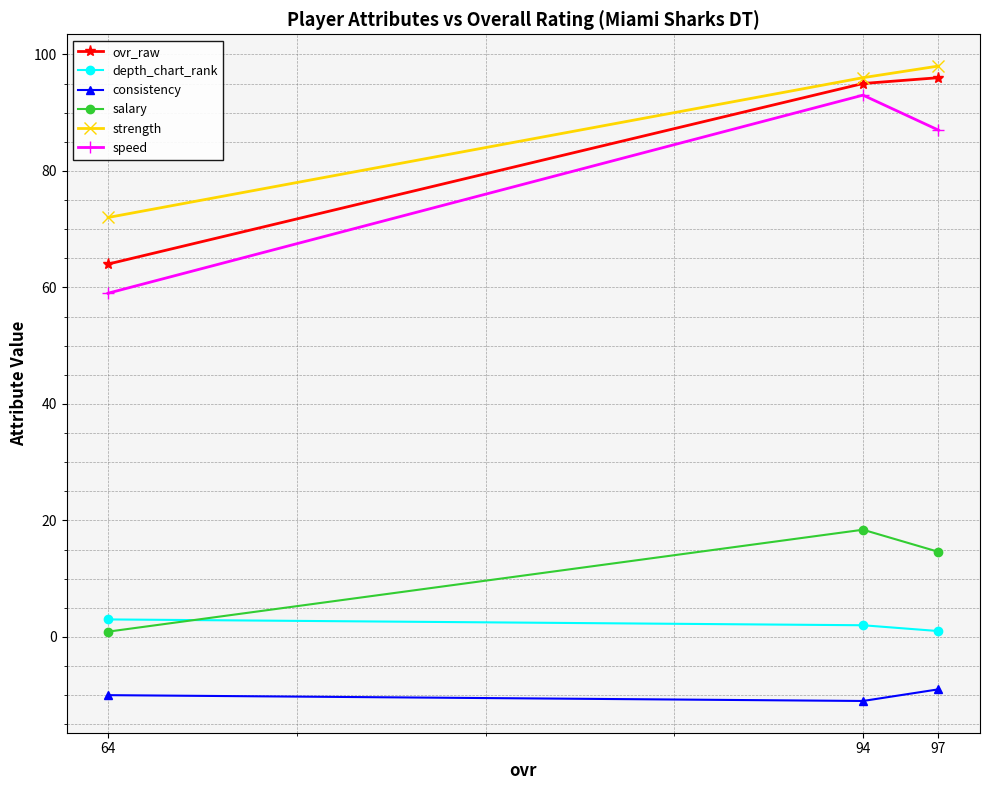

How many values in the salary series exceed 14?

2